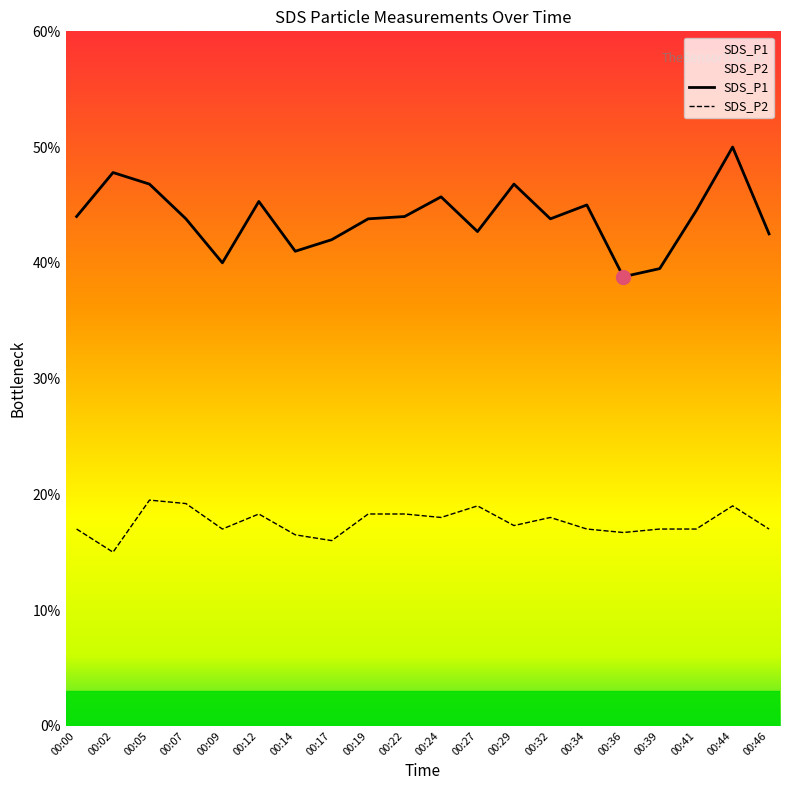

Which series changed the most between 00:05 and 00:14?

SDS_P1